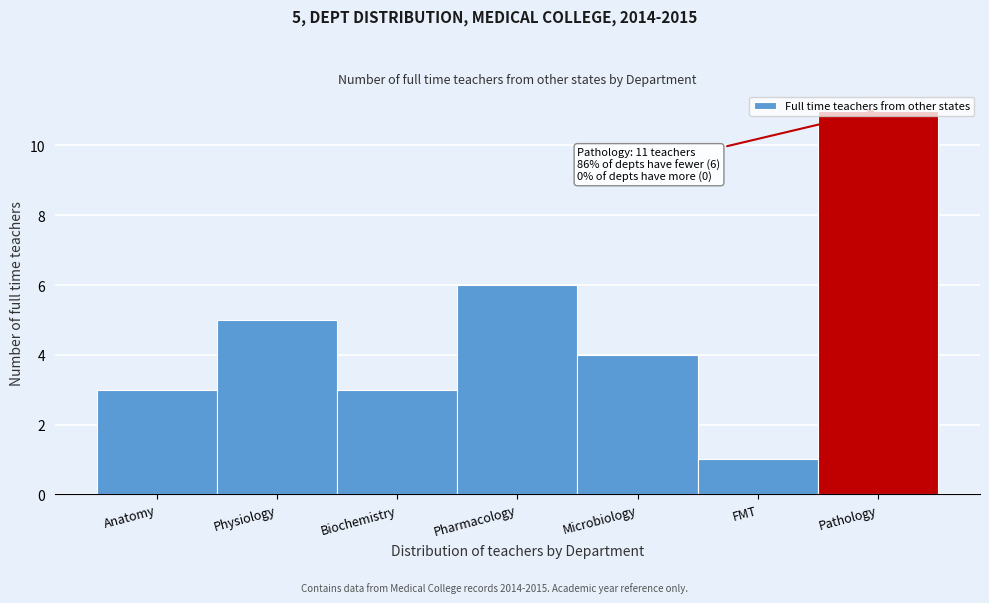

What position from the left is Microbiology?

5